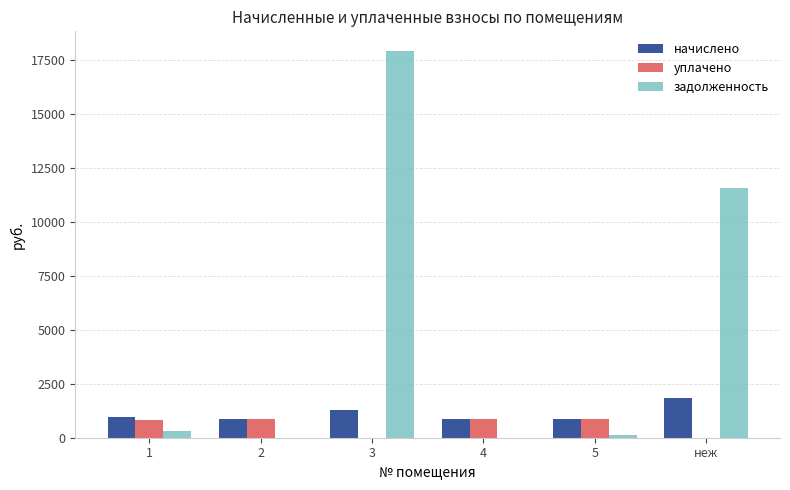

What value does the уплачено series have at 5?

876.2